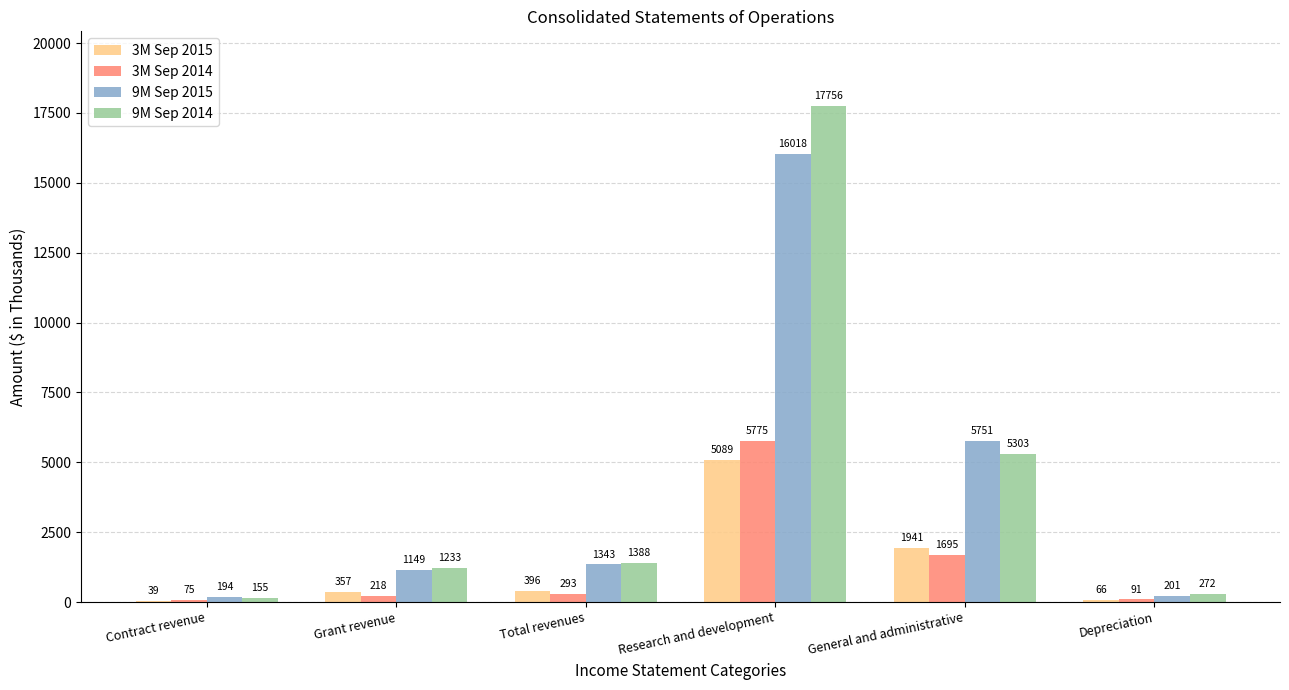

What is the total value across all series at Grant revenue?

2957